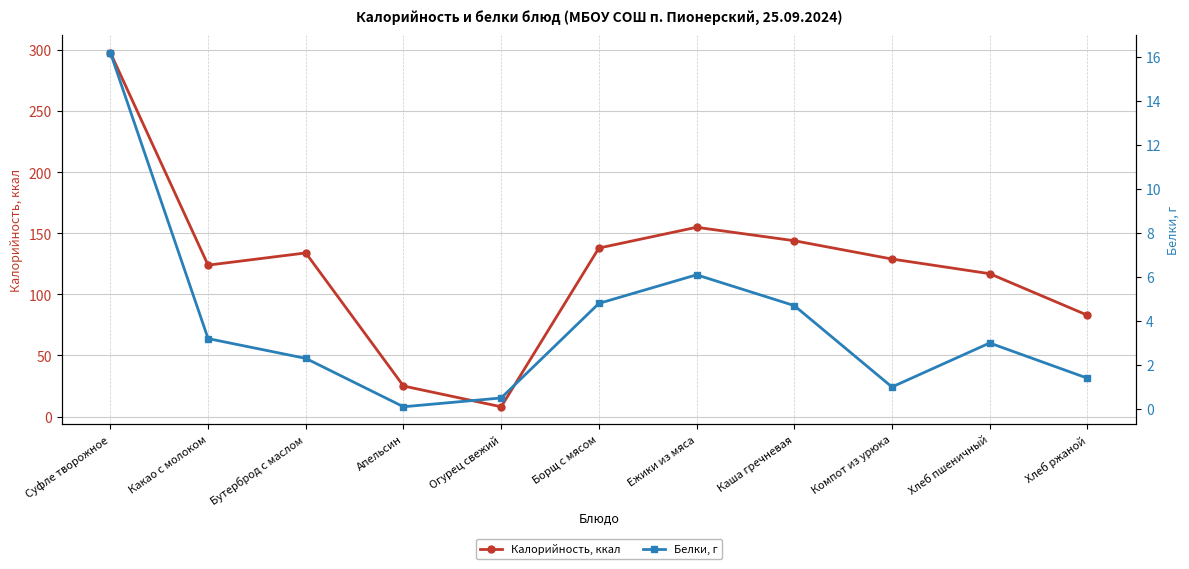

True or false: Калорийность, ккал and Белки, г cross at least once.

False